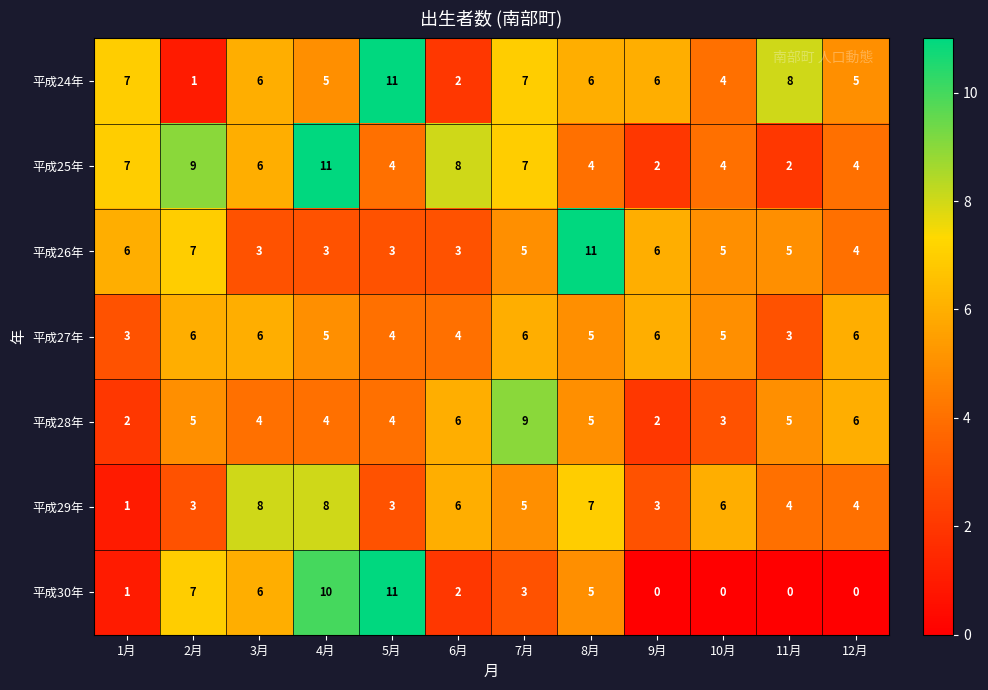

How many categories are shown in the chart?

12